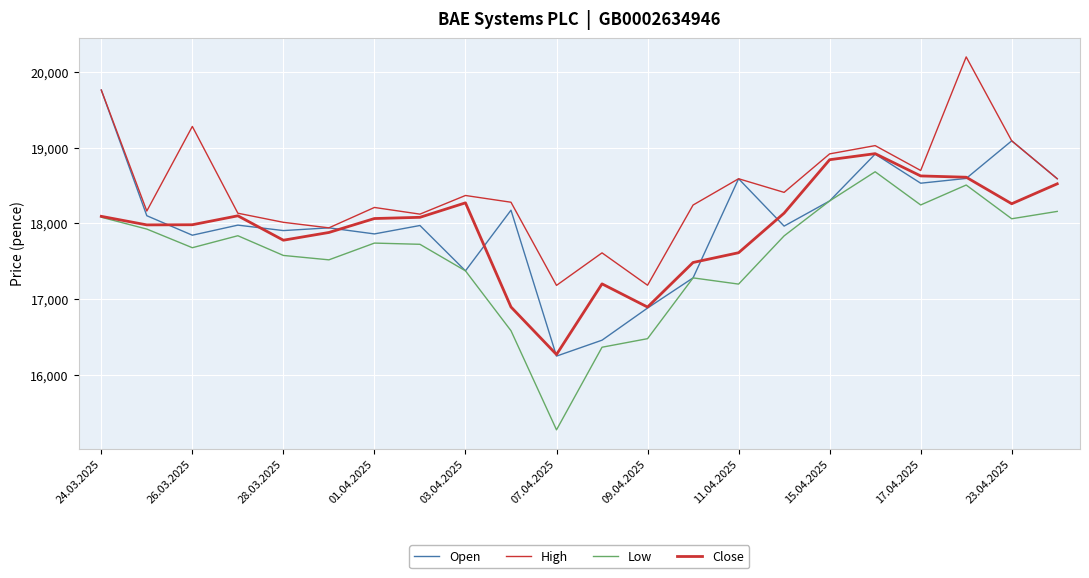

Is this an area chart (filled region under the line)?

No